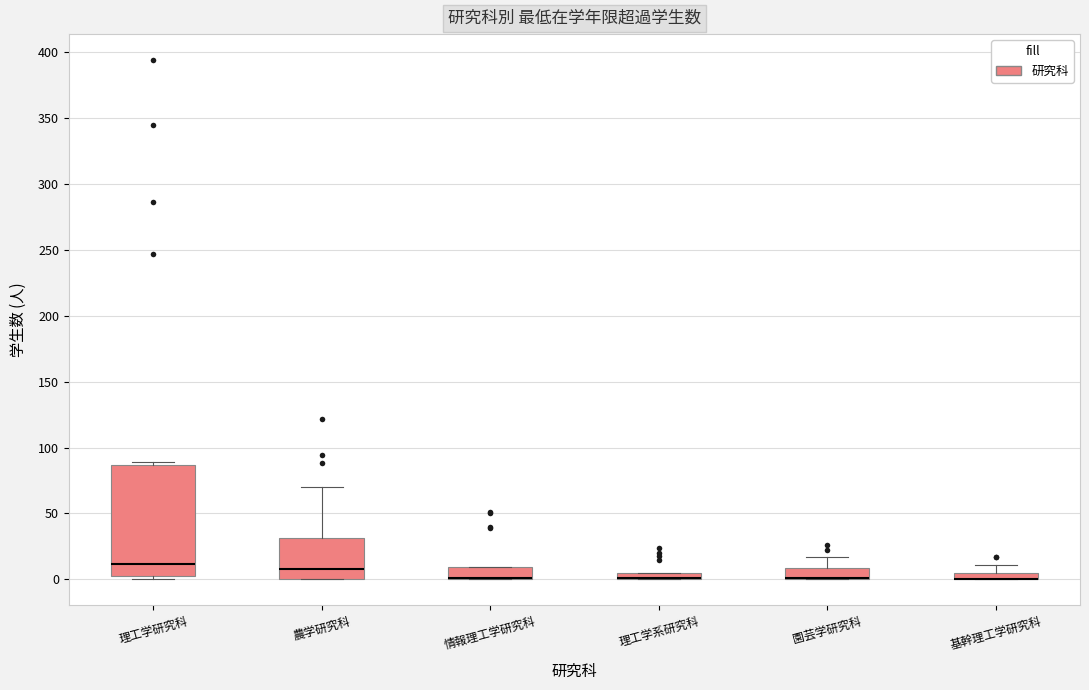

Where is the upper edge of the box for 情報理工学研究科 on the y-axis? The values are not printed on the chart, so give them approximately, as read against the axis.

10